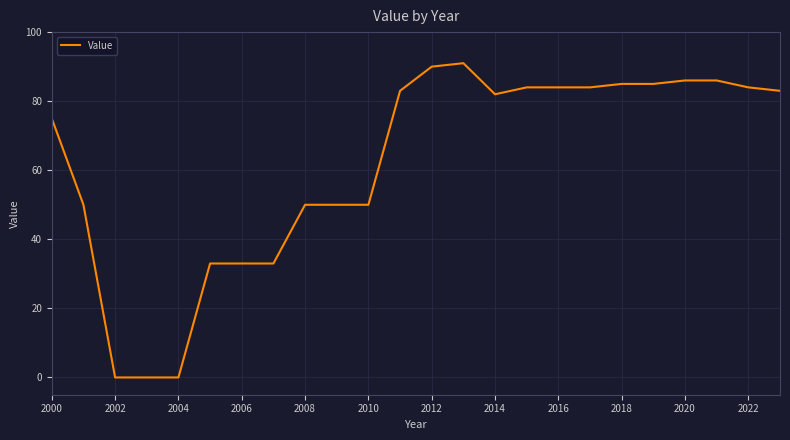

What is the difference between the maximum and minimum values?

91